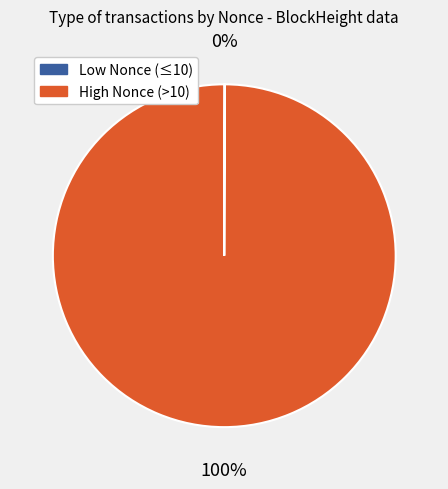

Does High Nonce (>10) represent more than half of the total?

Yes